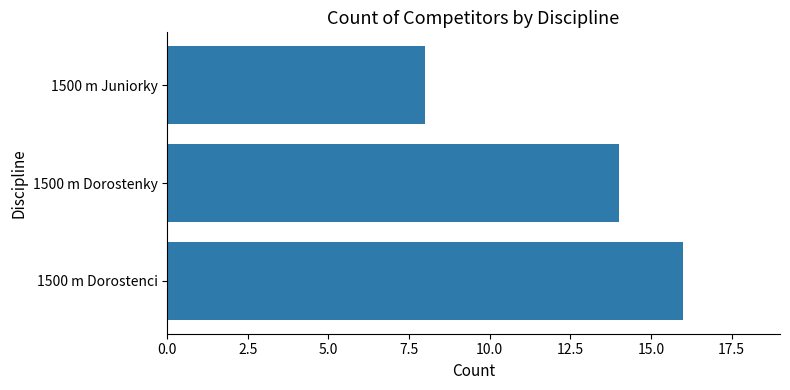

At which category does the chart reach its minimum across all series?

1500 m Juniorky